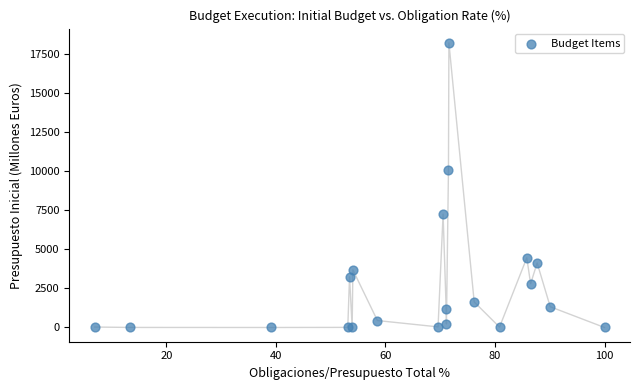

What Y value in the scatter plot is closest to 9096?

10056.2